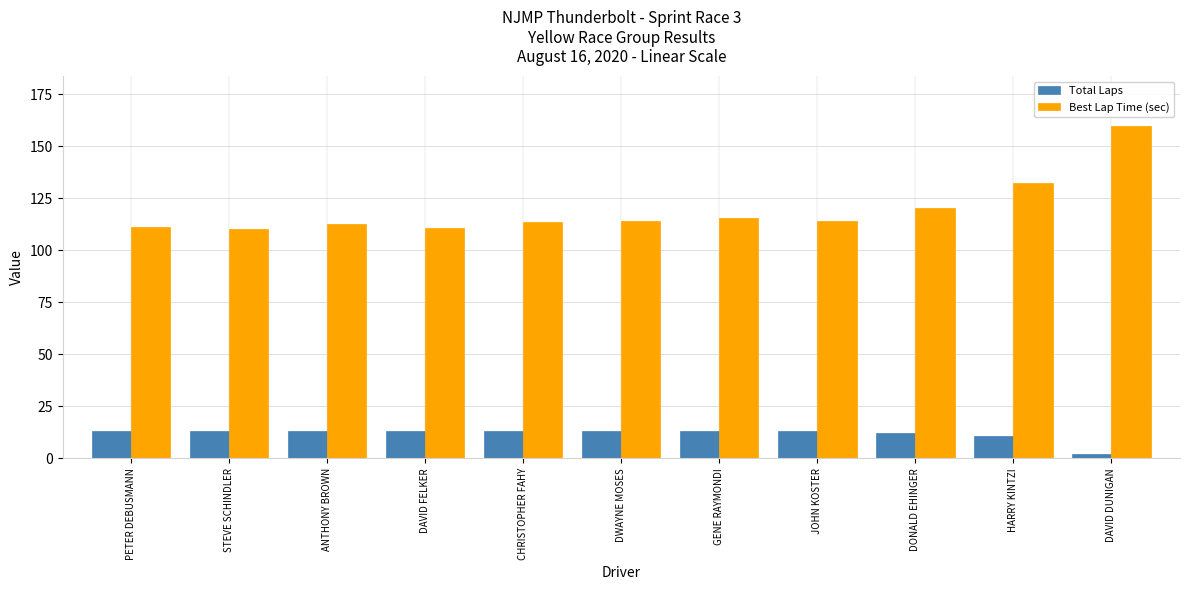

At which category does the chart reach its peak across all series?

DAVID DUNIGAN